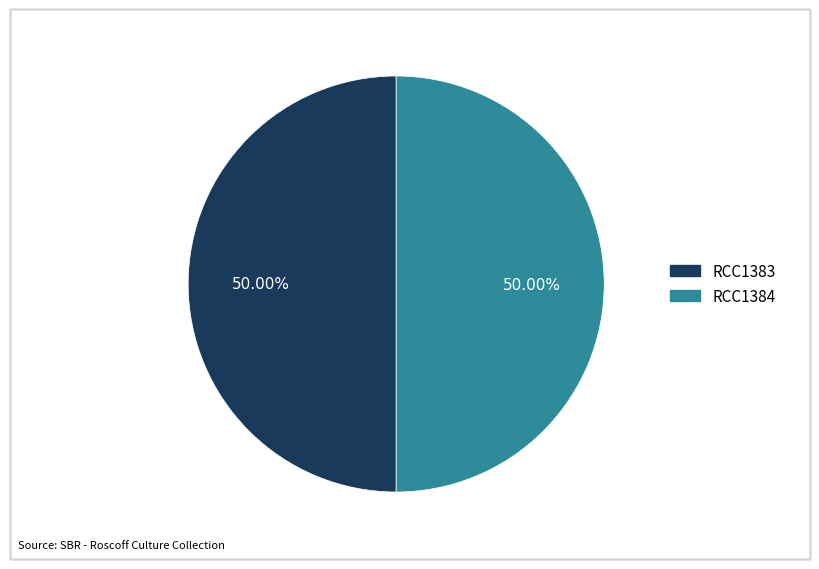

Approximately how many times larger is the value at RCC1383 compared to RCC1384?

1.0